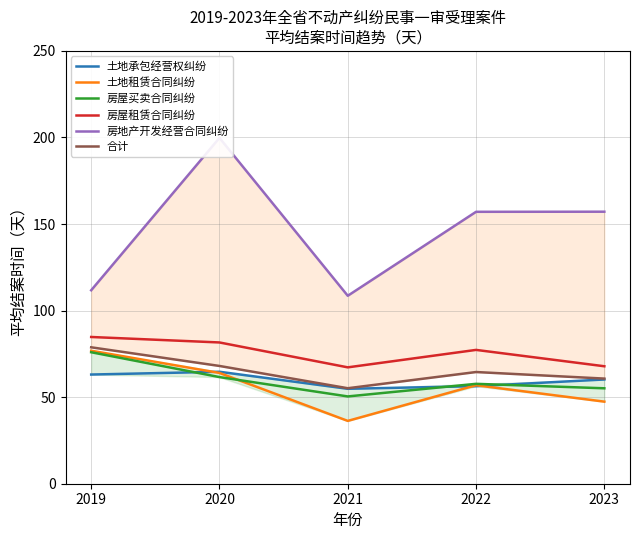

Is it true that 合计 equals 60.7 at 2023?

True